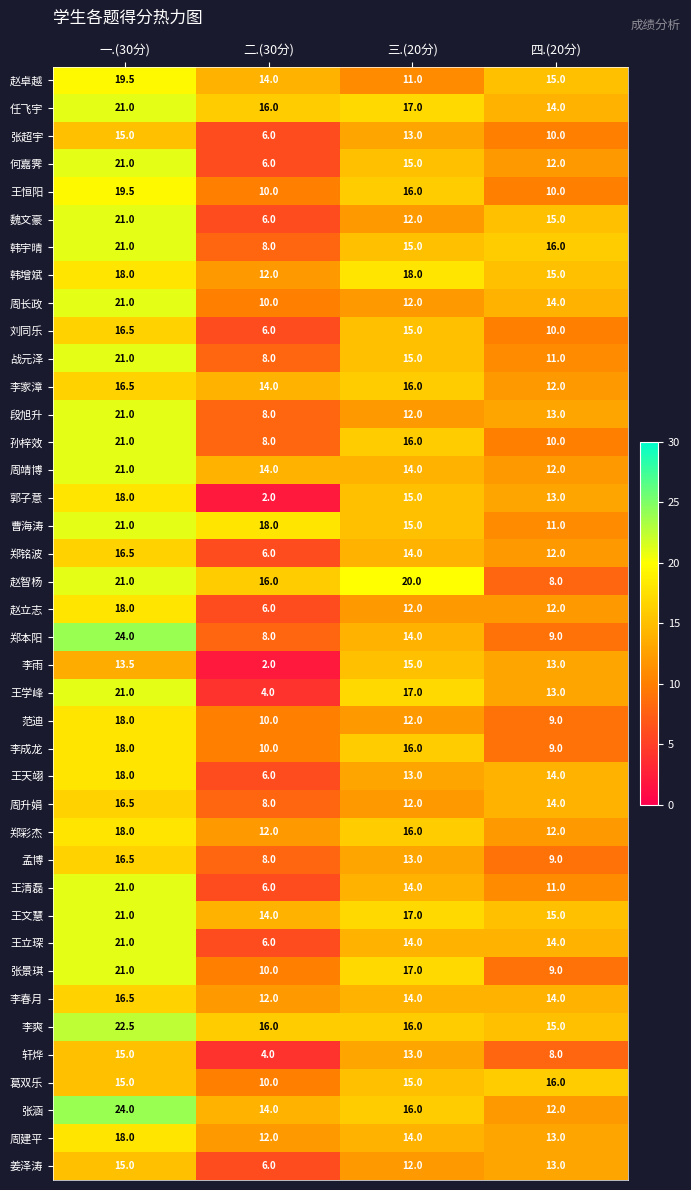

Count the 周靖博 values in the range 14 to 21.

3